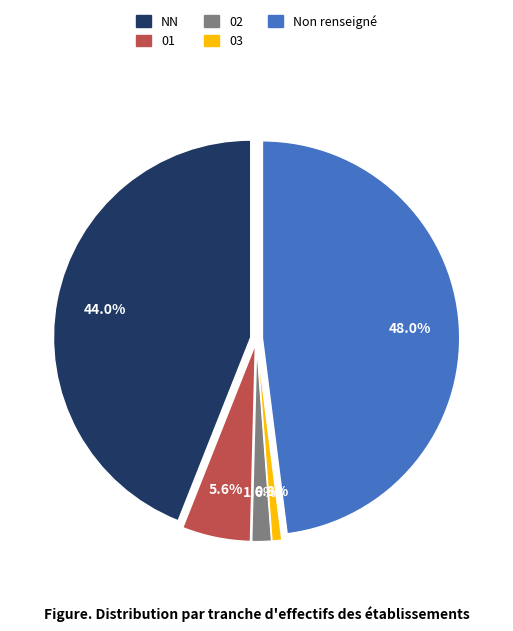

How much of the chart is everything except 01?

94.4%